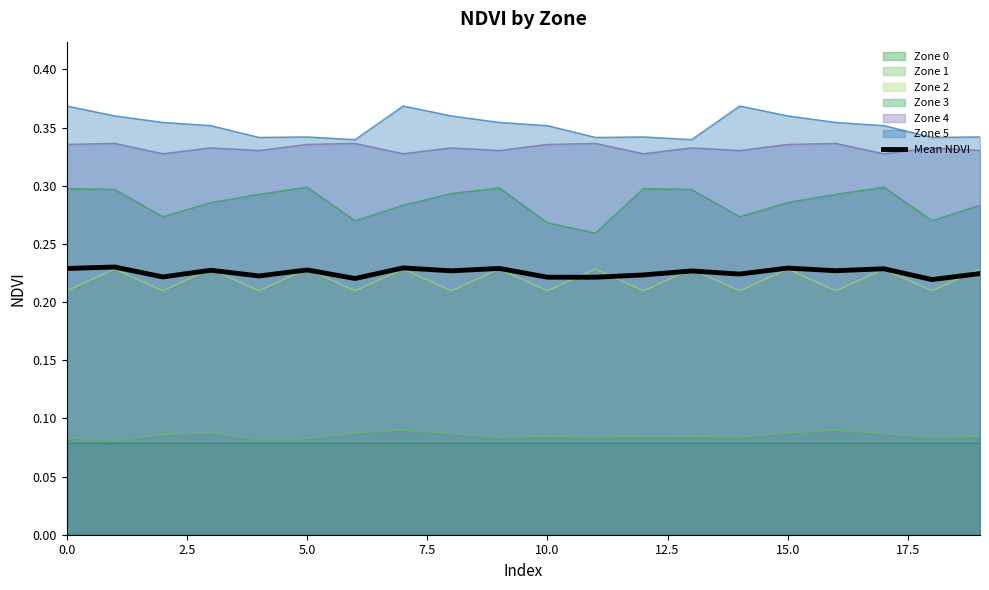

True or false: Zone 4 and Zone 2 cross at least once.

False